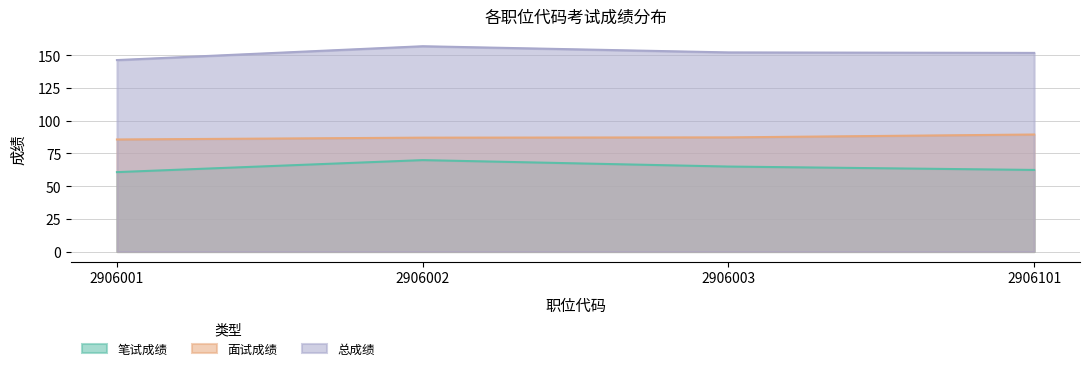

True or false: 笔试成绩 has more than 2 interior local peaks.

False